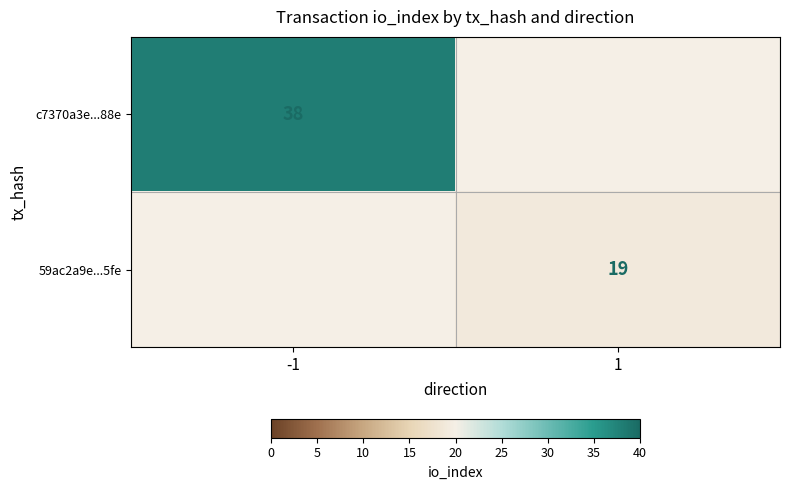

The value of 59ac2a9e...5fe at 1 is 19. True or false?

True